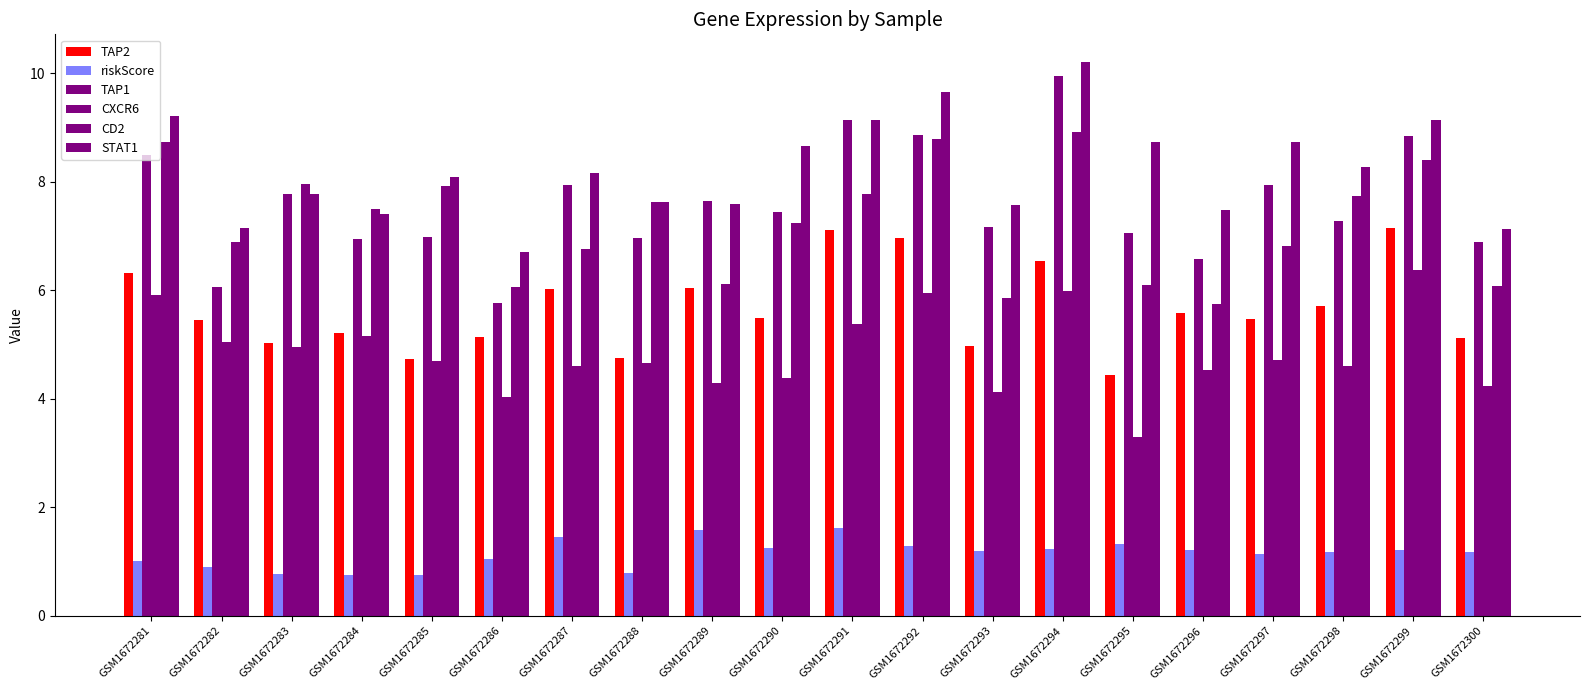

Count the number of categories in the chart.

20